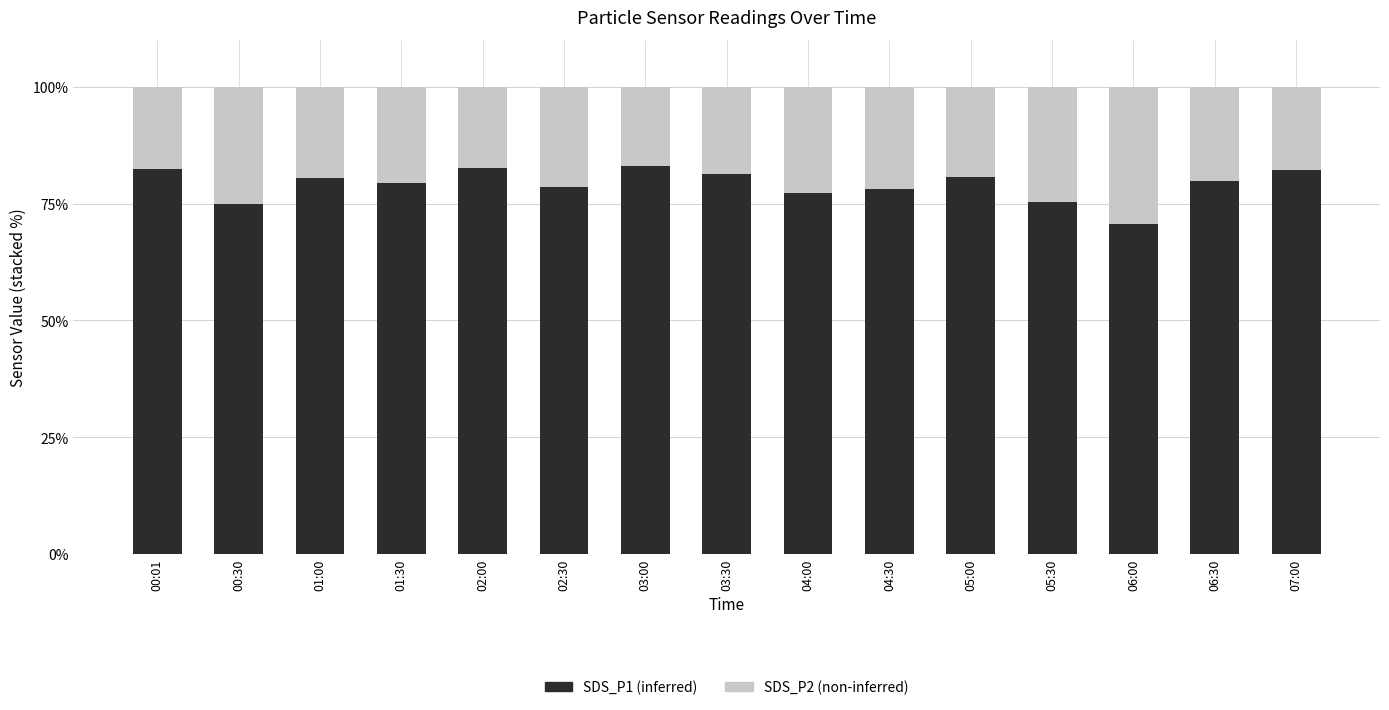

What is the total value across all series at 00:30?

100.0